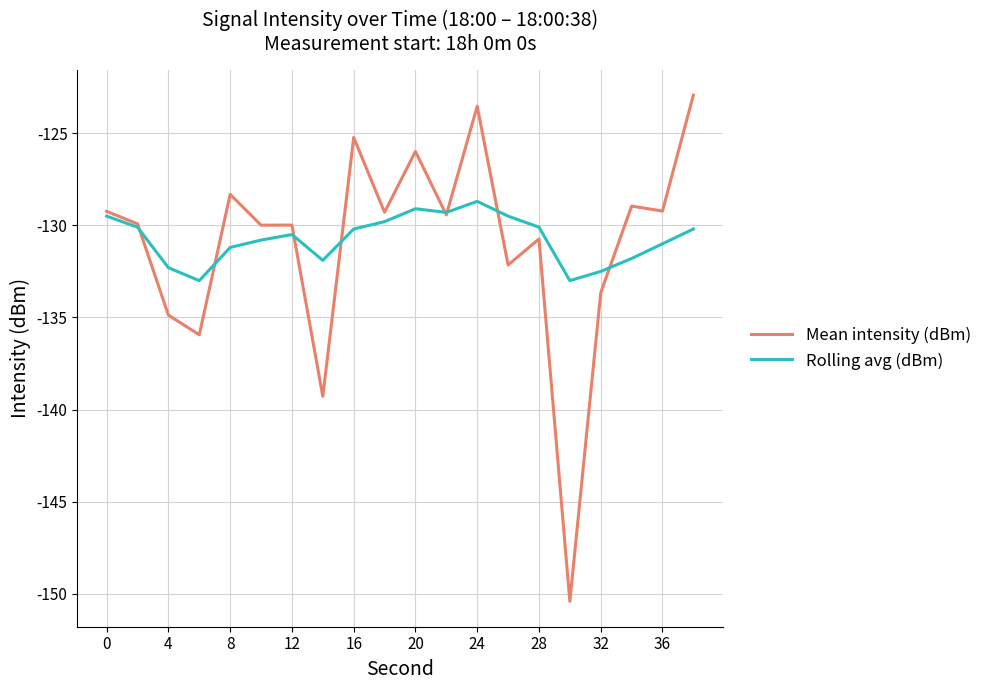

What is the difference between the maximum and minimum values in the Rolling avg (dBm) series?

4.3